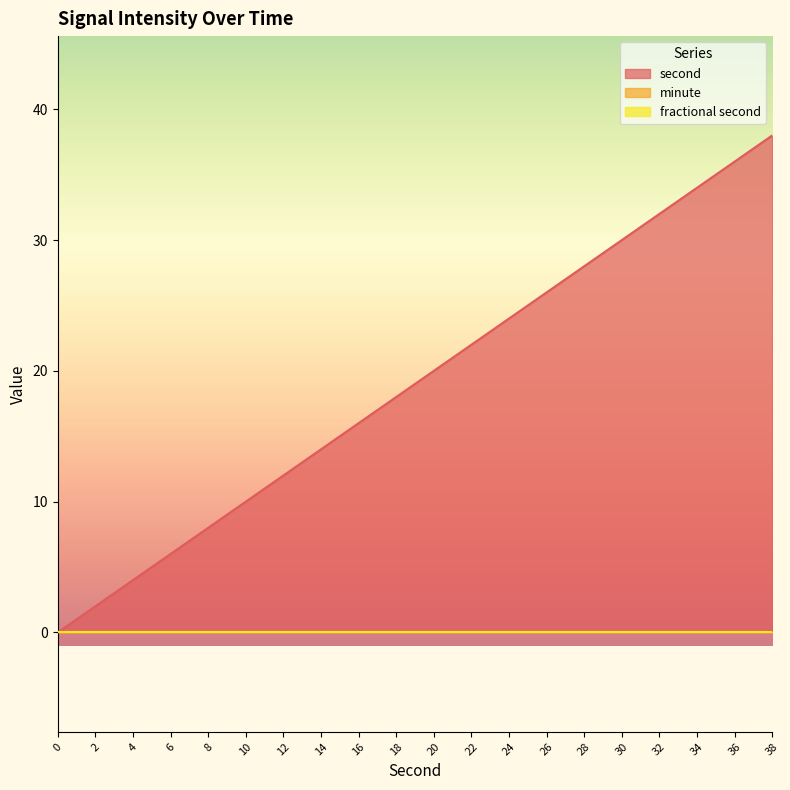

Reading left to right, list all the values displayed in this chart.

second: 0=0	2=2	4=4	6=6	8=8	10=10	12=12	14=14	16=16	18=18	20=20	22=22	24=24	26=26	28=28	30=30	32=32	34=34	36=36	38=38
minute: 0=0	2=0	4=0	6=0	8=0	10=0	12=0	14=0	16=0	18=0	20=0	22=0	24=0	26=0	28=0	30=0	32=0	34=0	36=0	38=0
fractional second: 0=0	2=0	4=0	6=0	8=0	10=0	12=0	14=0	16=0	18=0	20=0	22=0	24=0	26=0	28=0	30=0	32=0	34=0	36=0	38=0